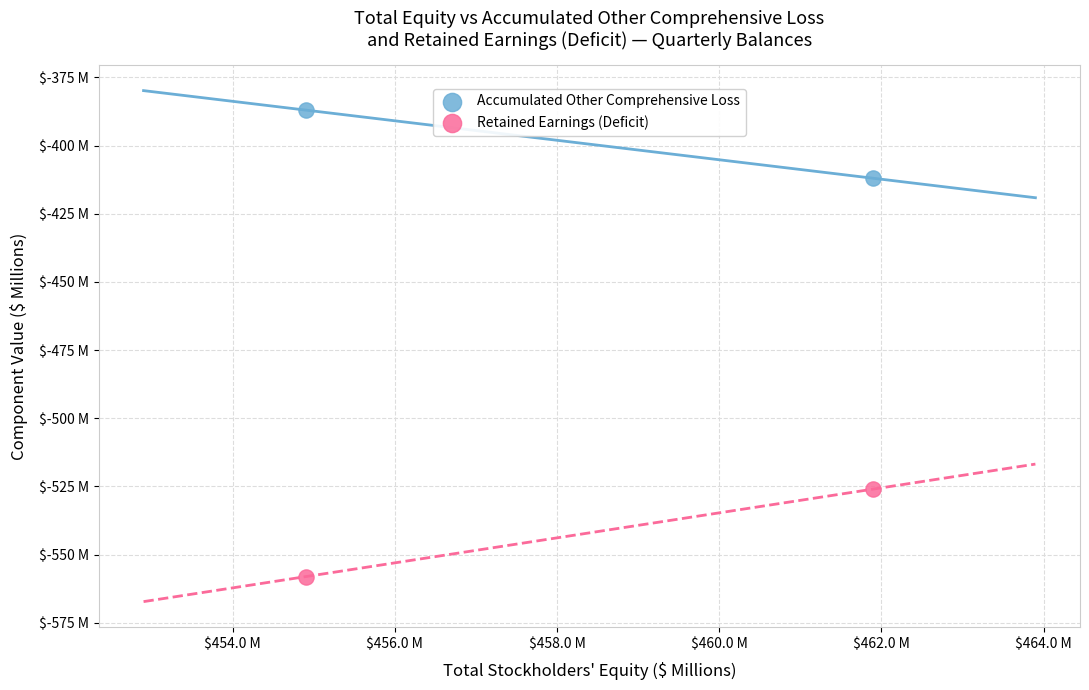

What are all the series names shown in the legend?

Accumulated Other Comprehensive Loss, Retained Earnings (Deficit)